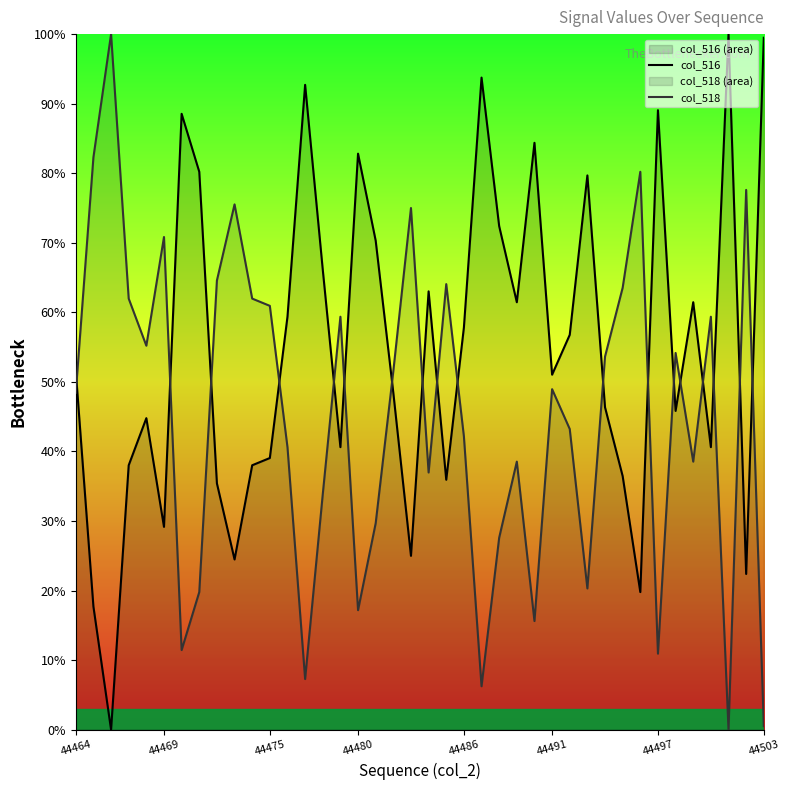

What is the difference between the second highest and second lowest values in the col_518 series?

81.8